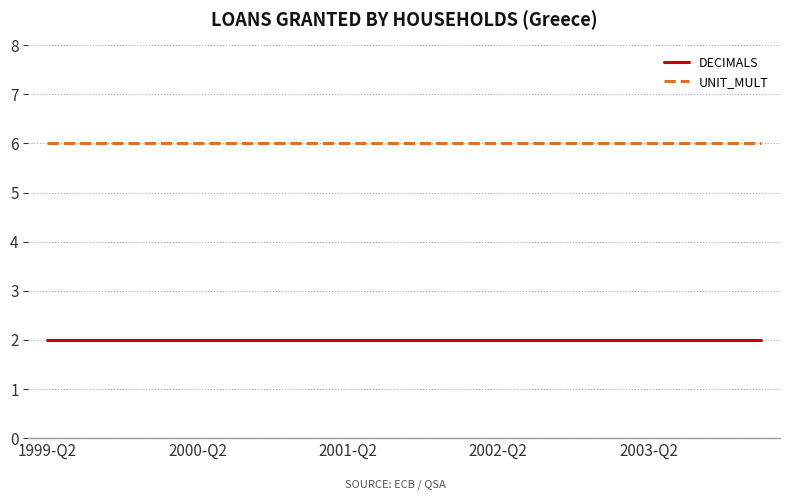

List the series in order of their overall mean, highest first.

UNIT_MULT, DECIMALS